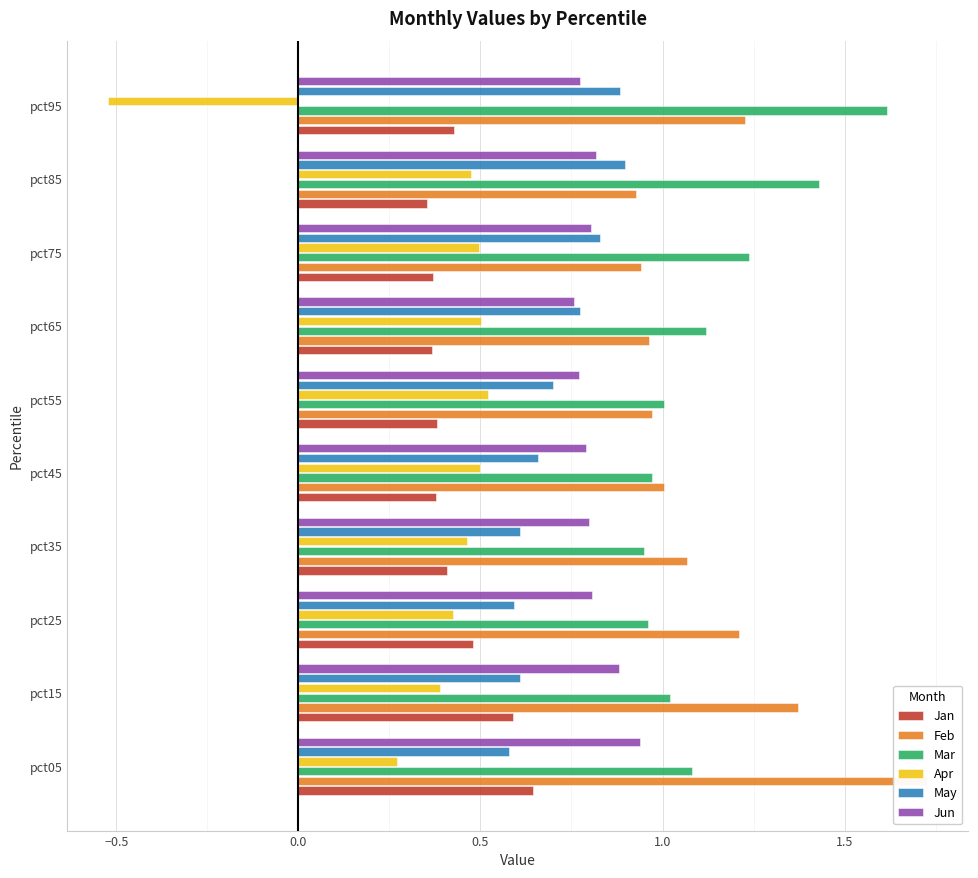

What is the lowest value of the Apr series?

-0.5